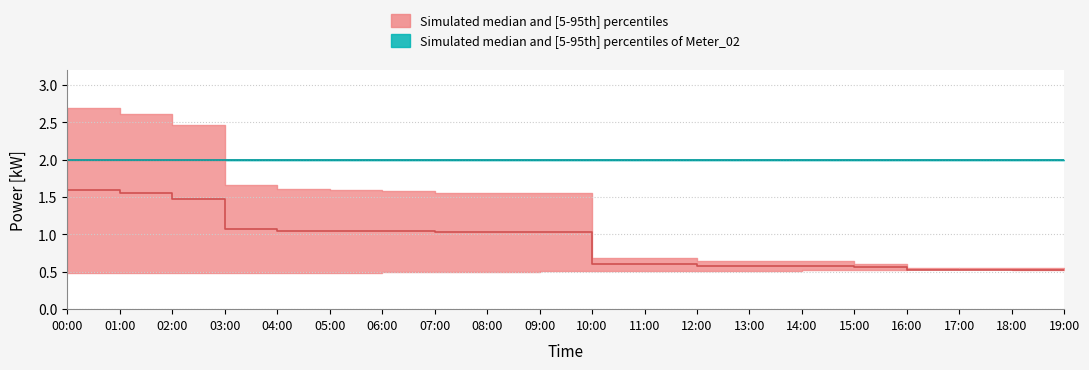

List the labels in order of meter_upper value, smallest first.

00:00, 01:00, 02:00, 03:00, 04:00, 05:00, 06:00, 07:00, 08:00, 09:00, 10:00, 11:00, 12:00, 13:00, 14:00, 15:00, 16:00, 17:00, 18:00, 19:00